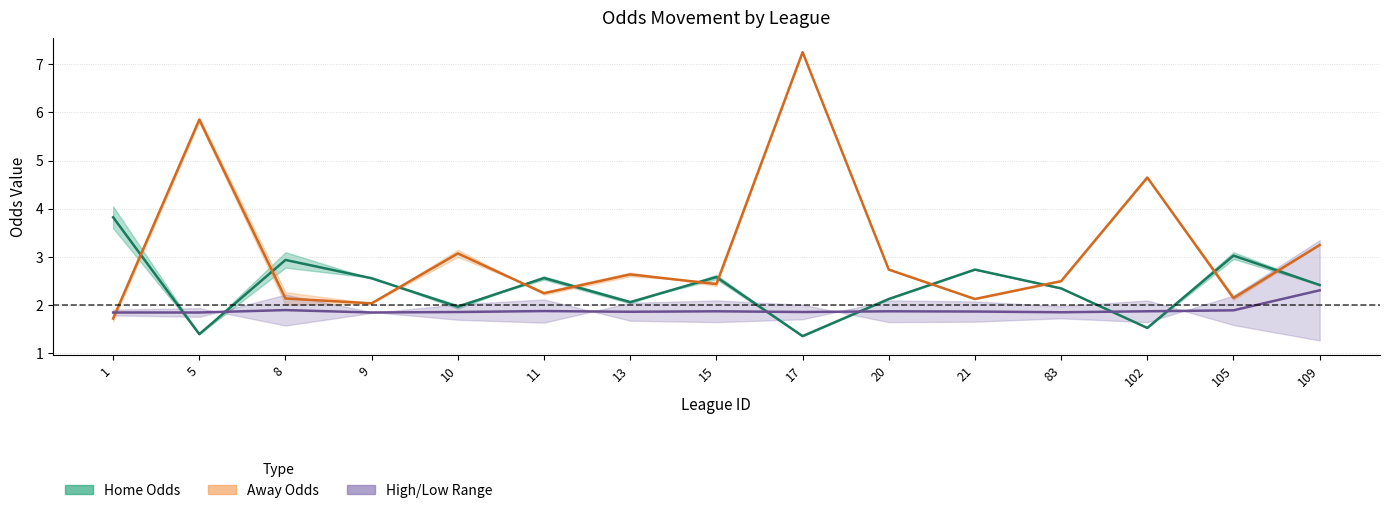

What is the minimum value shown in the chart?

1.4